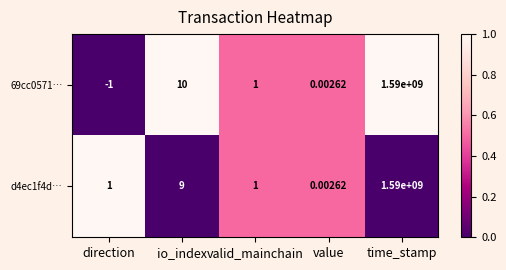

How many distinct data groups are displayed?

2